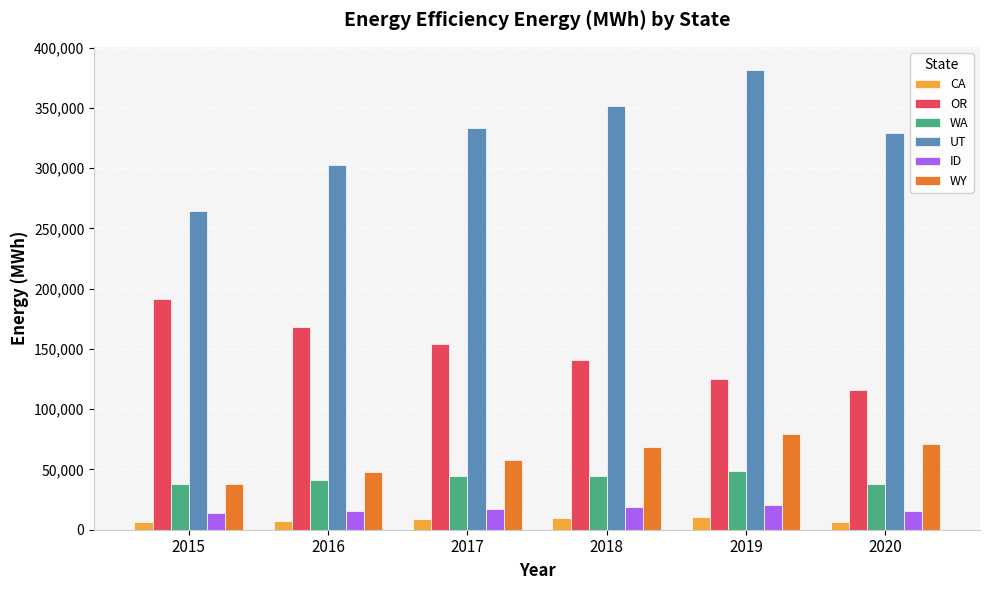

What is the value of the CA bar at the 6th from the left?

6430